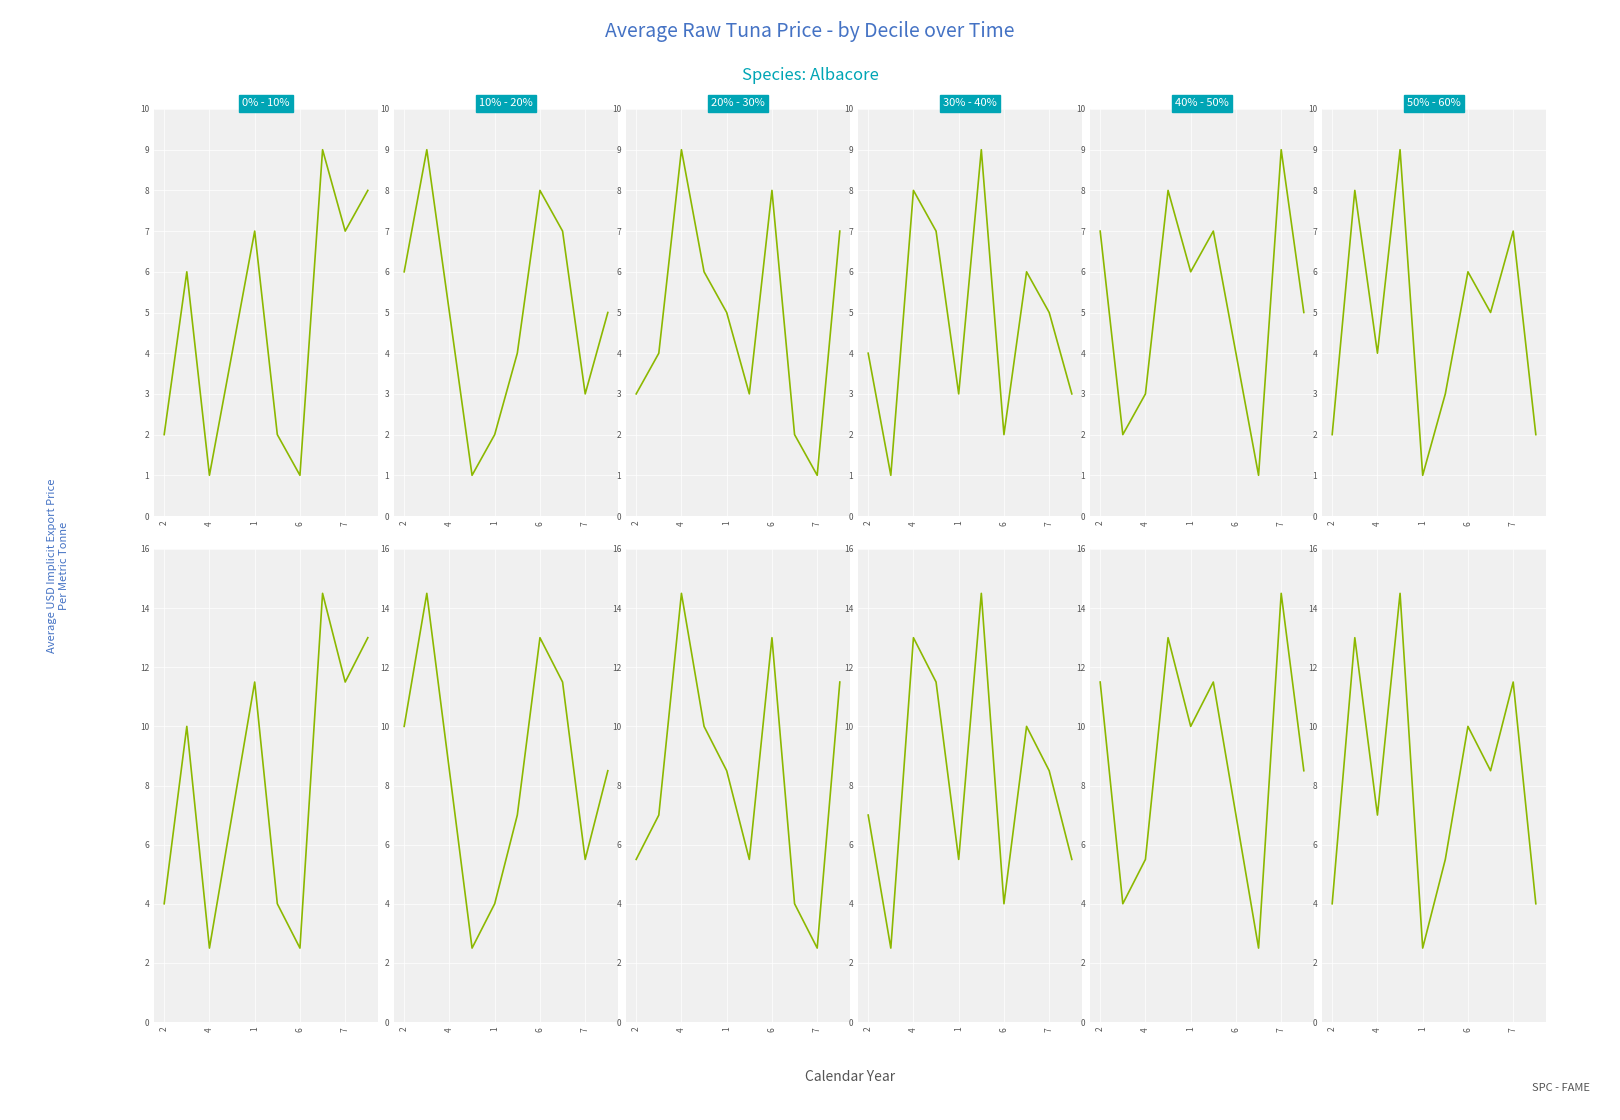

Does the chart display data point markers on the line(s)?

No